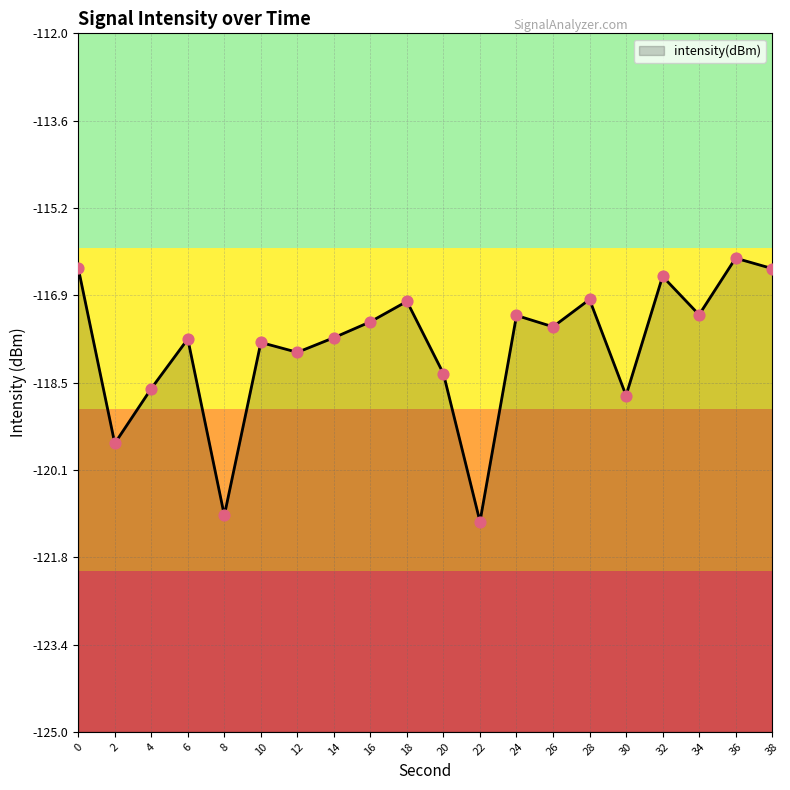

Which has a higher value, 18 or 24?

18